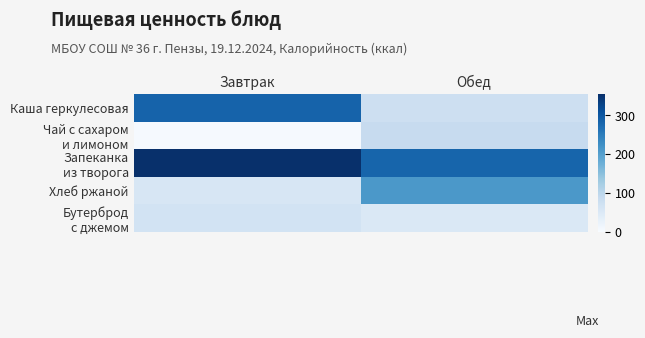

At how many categories does at least one series exceed 241?

2